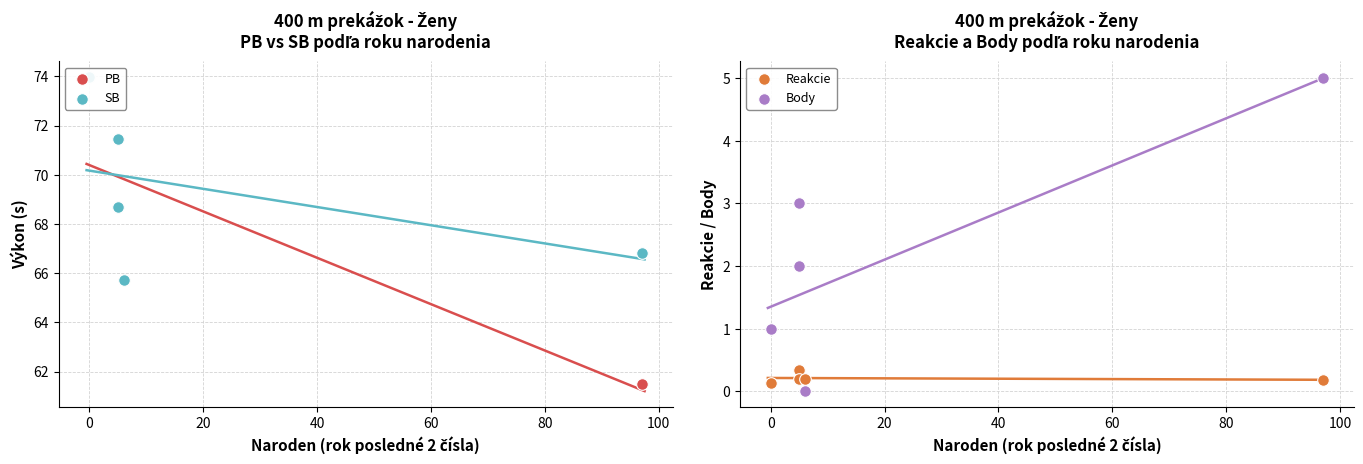

Which series contains the lowest Y value?

Body